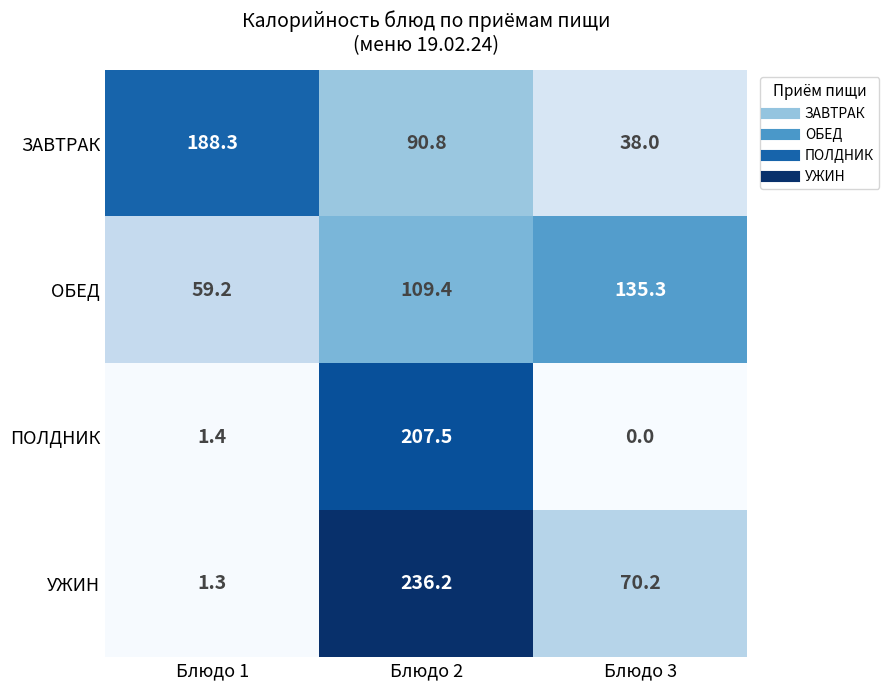

Is it true that УЖИН equals 1.8 at Блюдо 1?

False